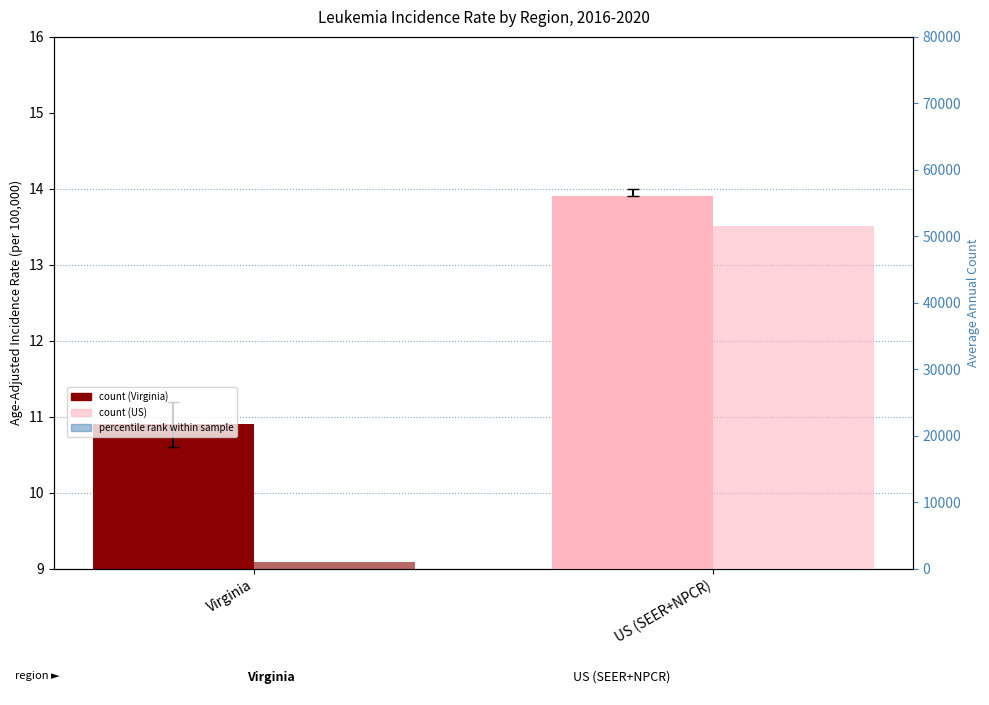

What is the total value across all series at Virginia?

1055.9